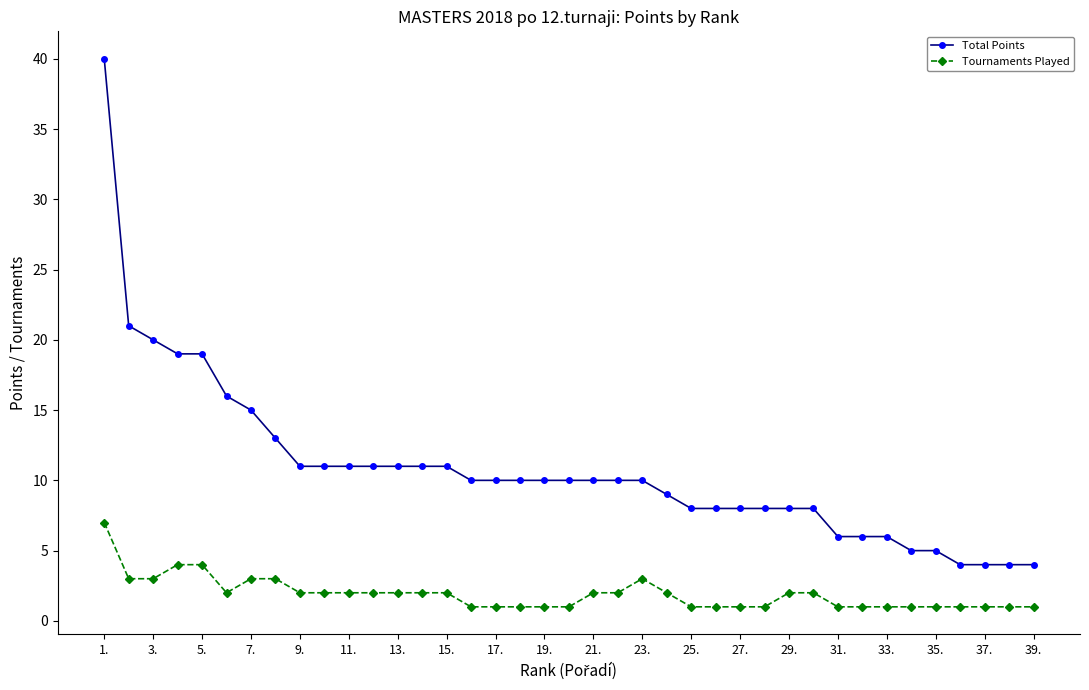

List the series in order of their peak value, lowest first.

Tournaments Played, Total Points